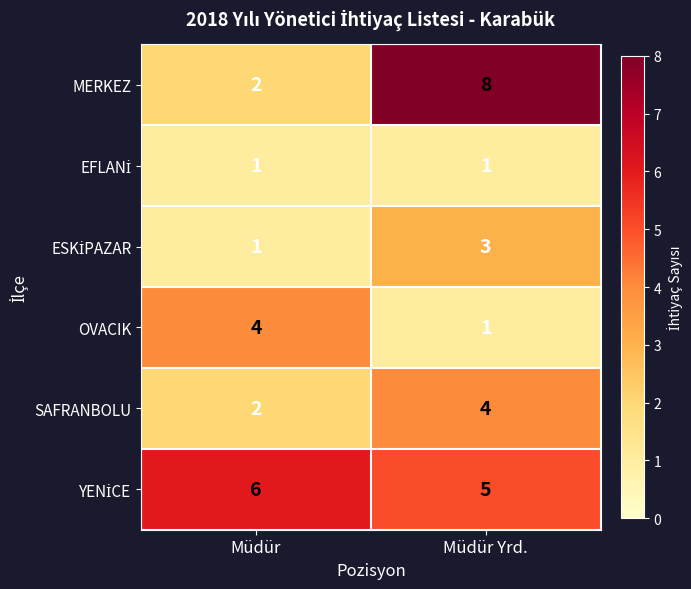

At how many categories does at least one series exceed 7?

1